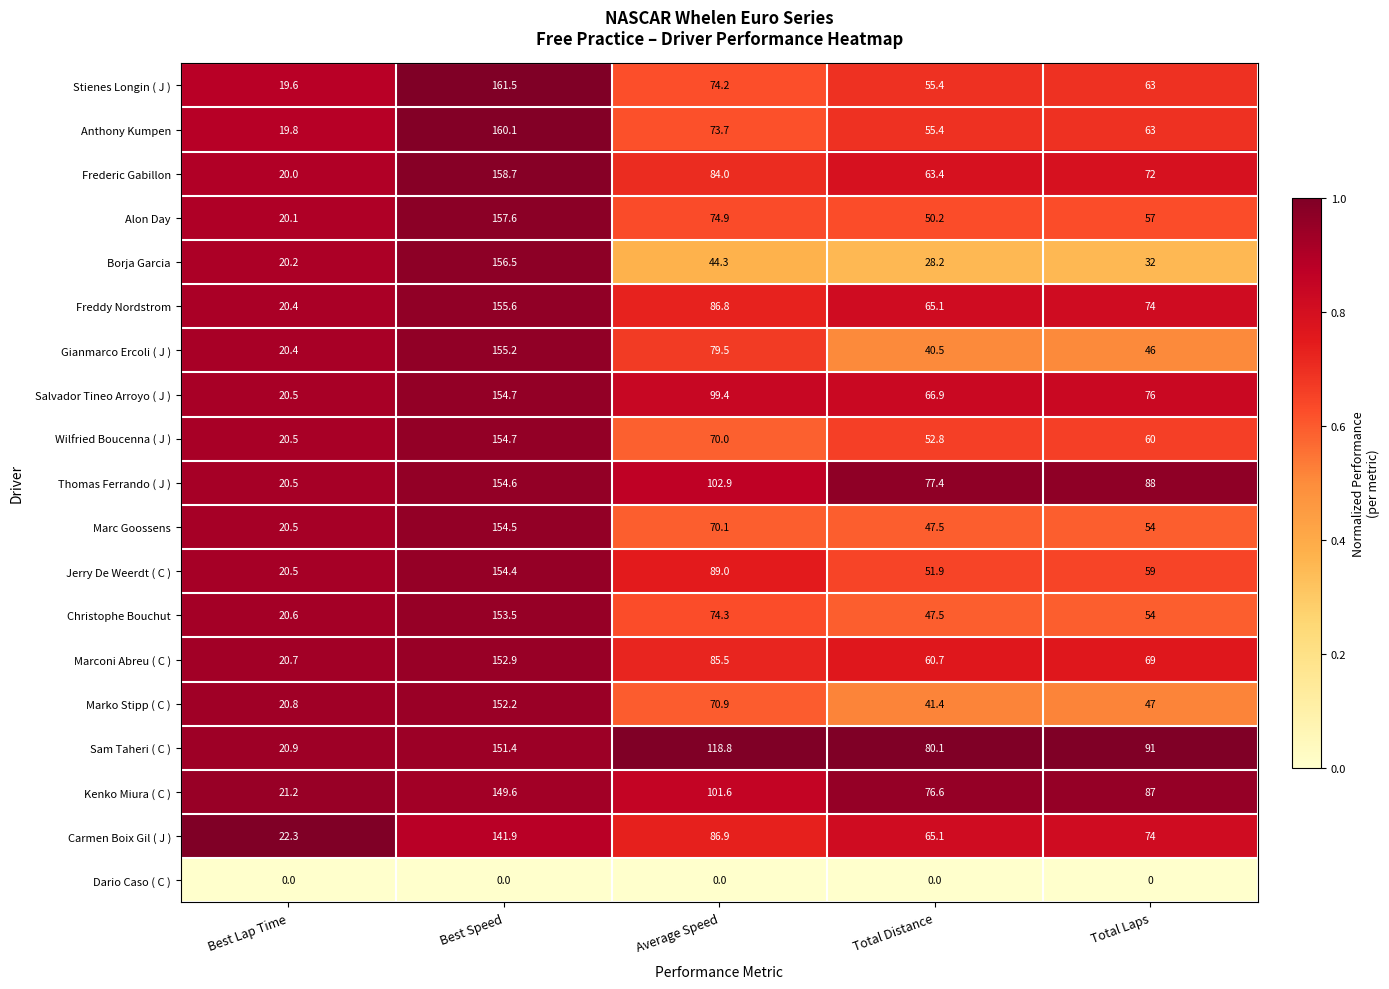

Which category has the lowest value in the Stienes Longin ( J ) series?

Best Lap Time